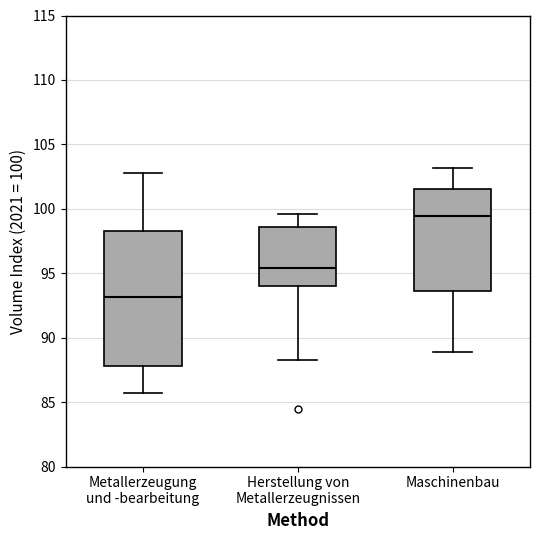

Which box has the lowest median line?

Metallerzeugung und -bearbeitung